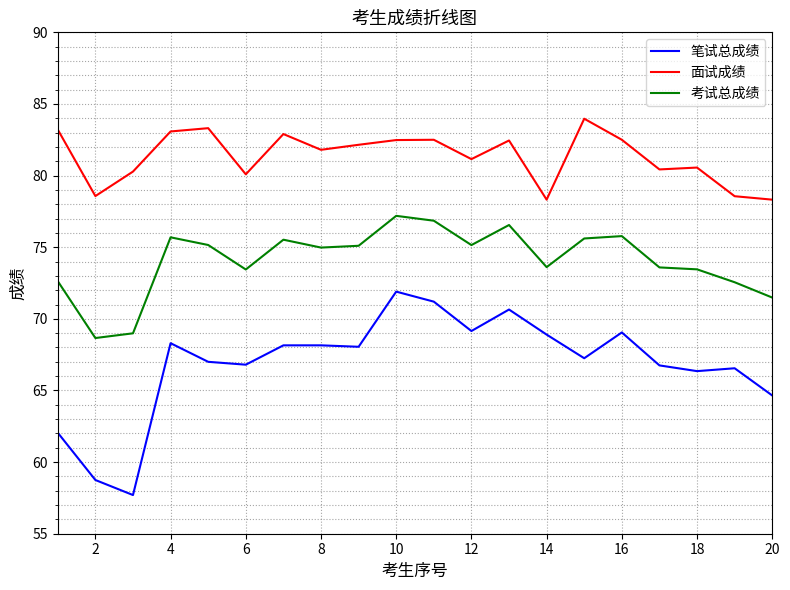

How many series are shown in this chart?

3